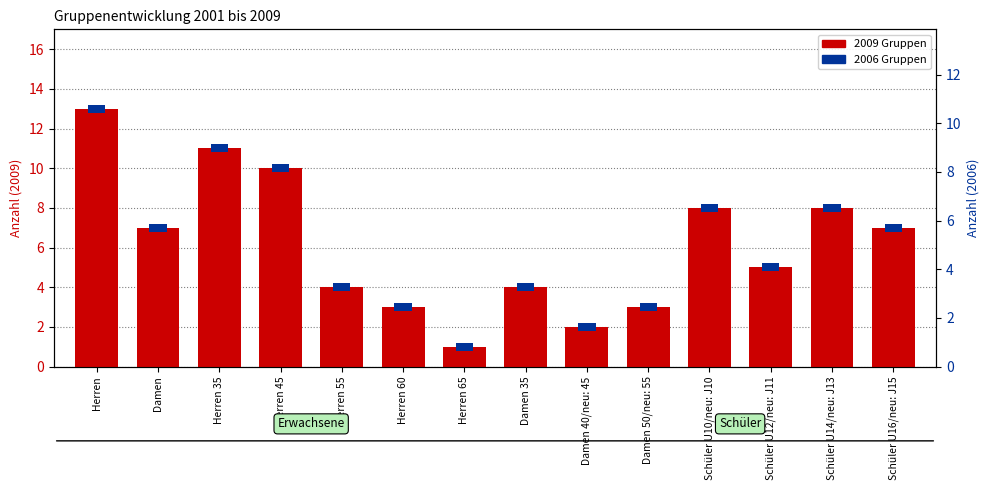

What is the difference between the maximum and minimum values?

12